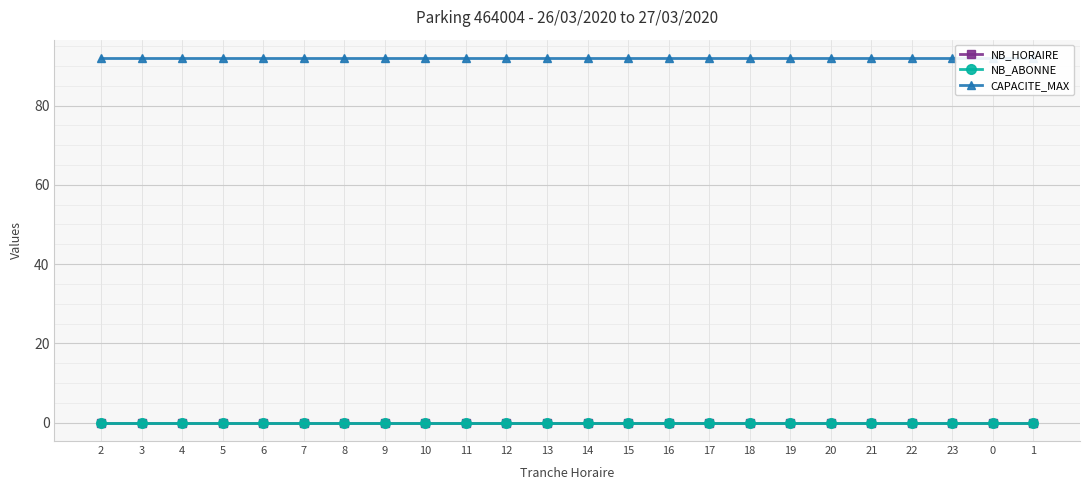

At how many categories does at least one series exceed 36?

24